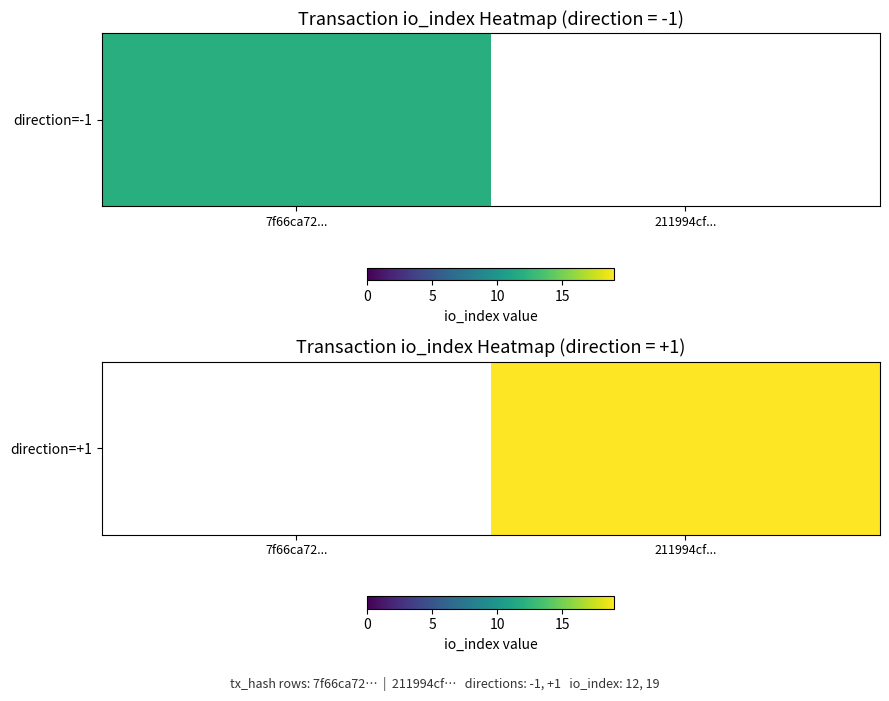

Which category has the highest value across all series?

211994cf...